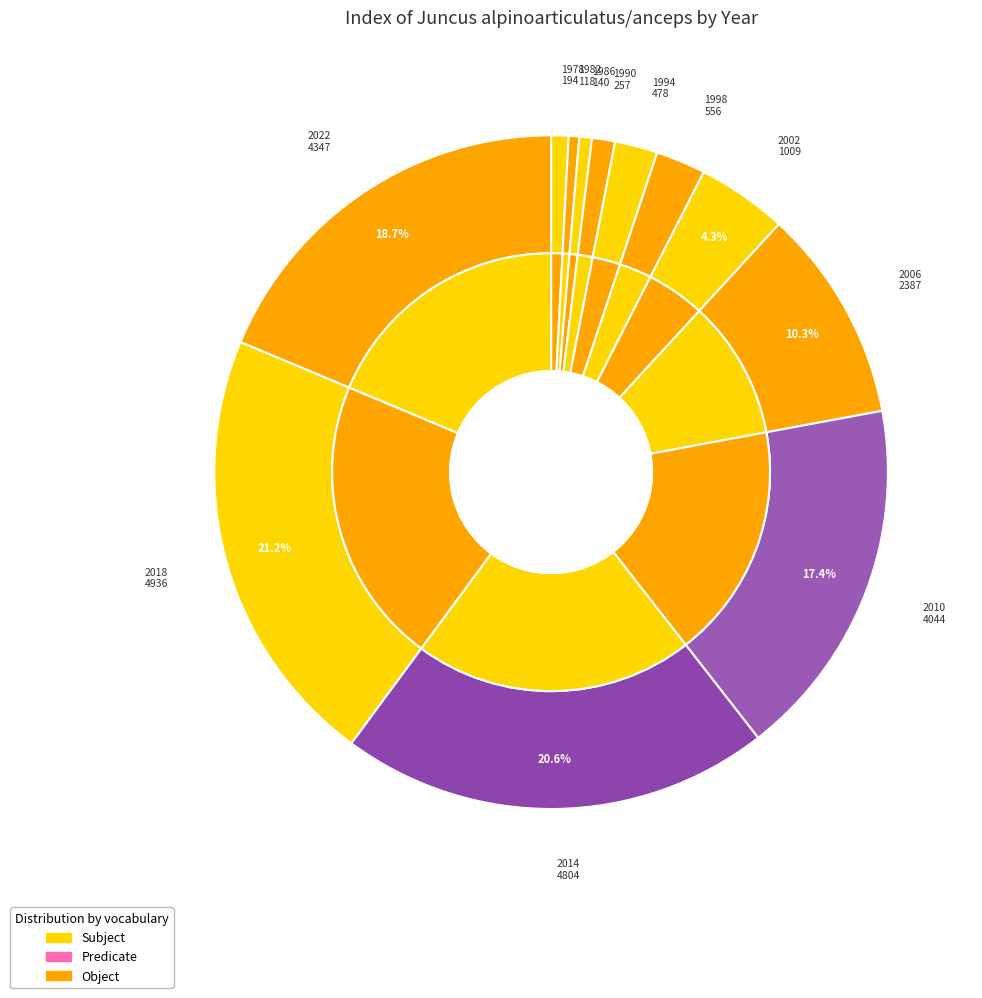

True or false: 1986 accounts for 6% of the total.

False